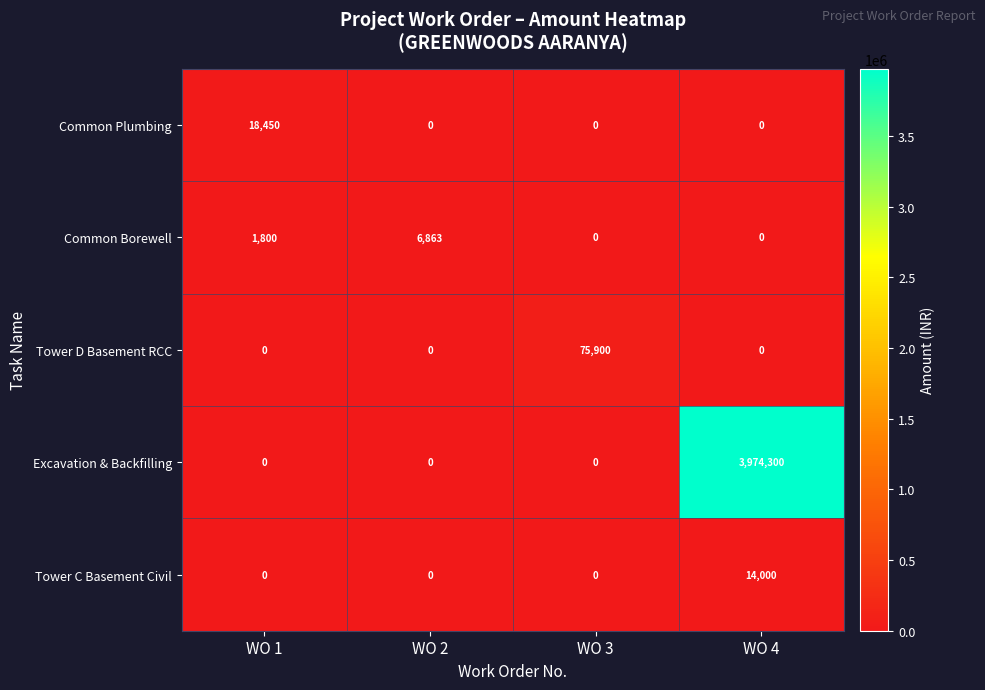

List the series in order of their peak value, highest first.

Excavation & Backfilling, Tower D Basement RCC, Common Plumbing, Tower C Basement Civil, Common Borewell